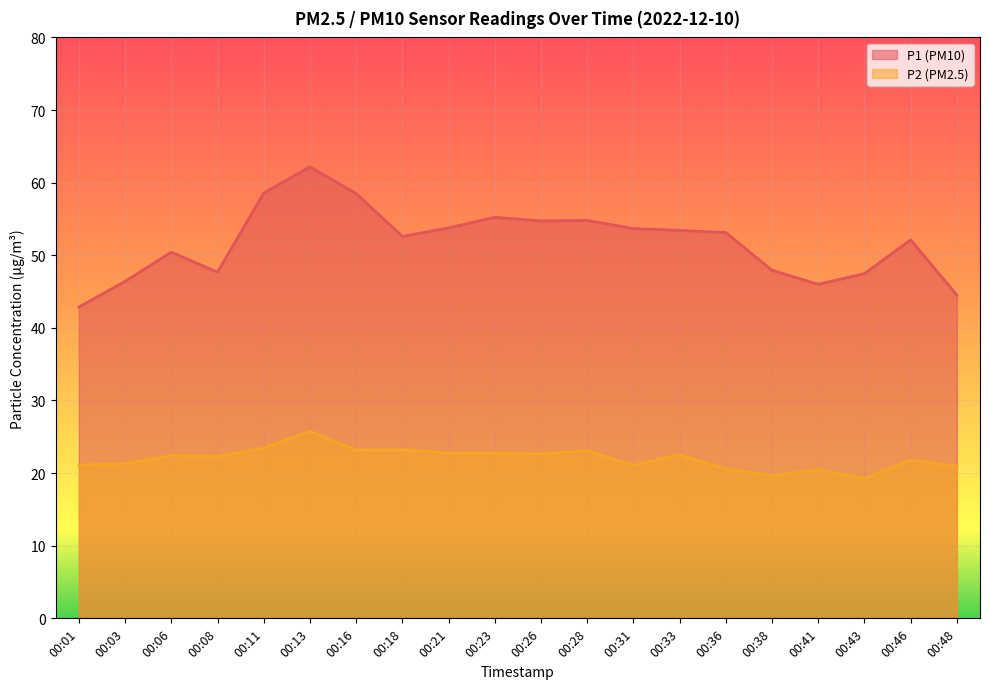

At which label does P2 first exceed 22?

00:06